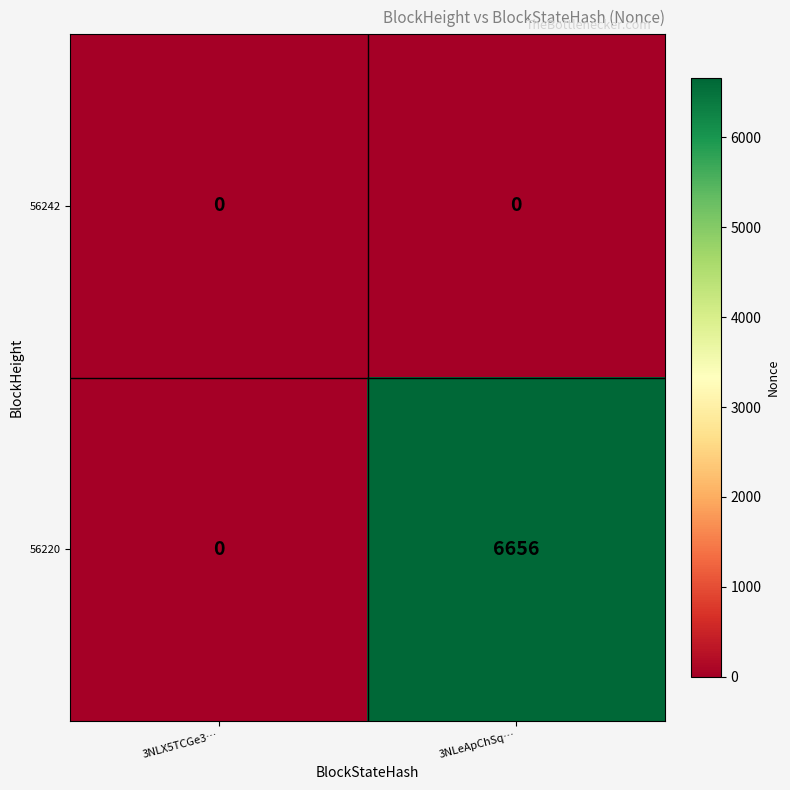

Reading left to right, extract all data points from this chart.

56242: 0	0
56220: 0	6656